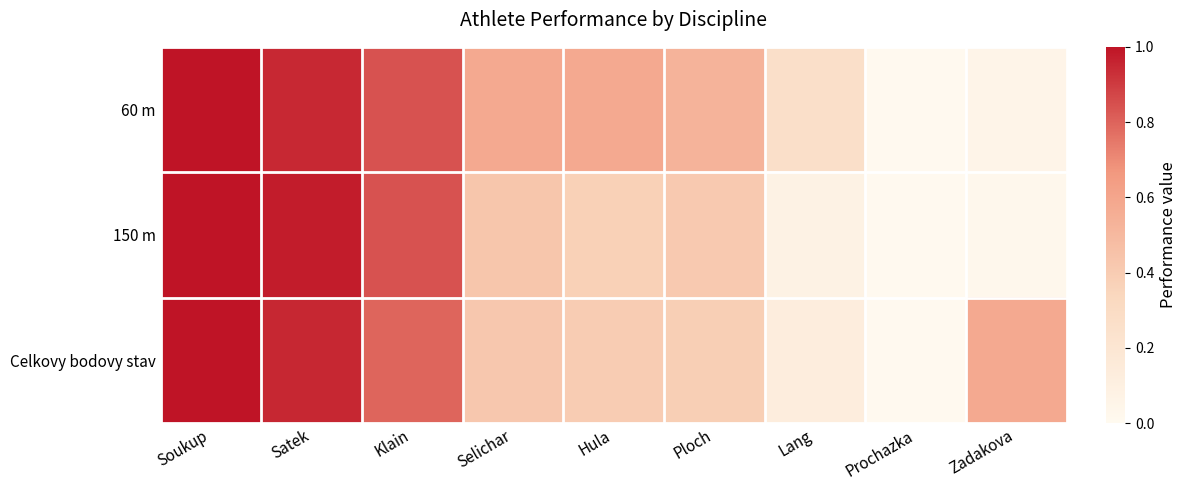

How many series are shown in this chart?

3